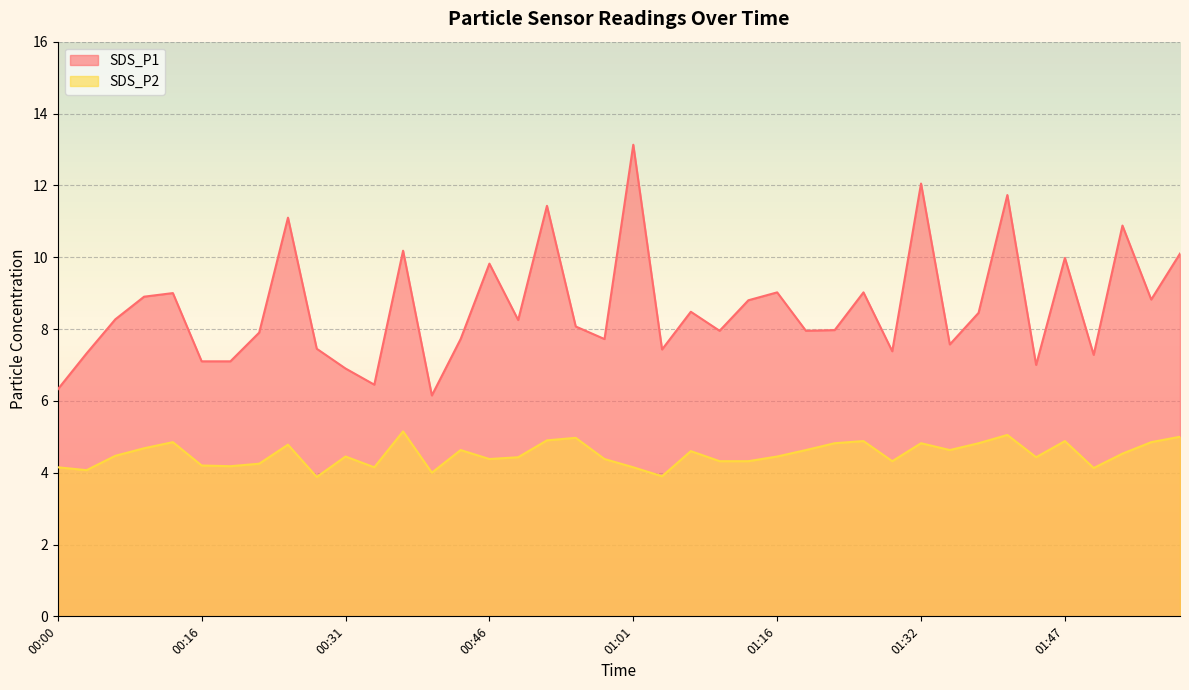

At which category does SDS_P2 reach its first local peak?

00:13